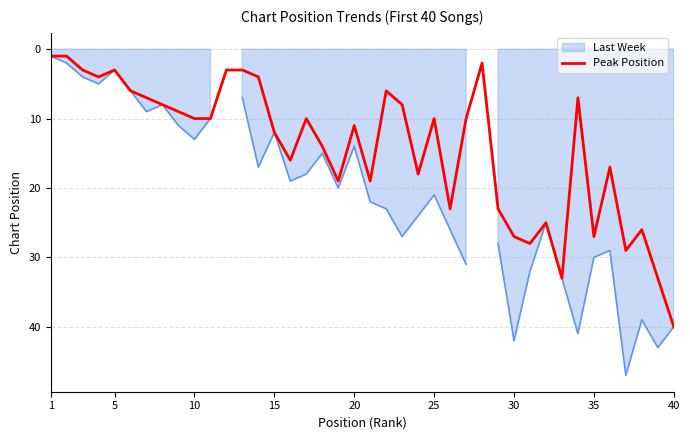

How many interior local peaks (higher than both neighbors) does the data have?

10